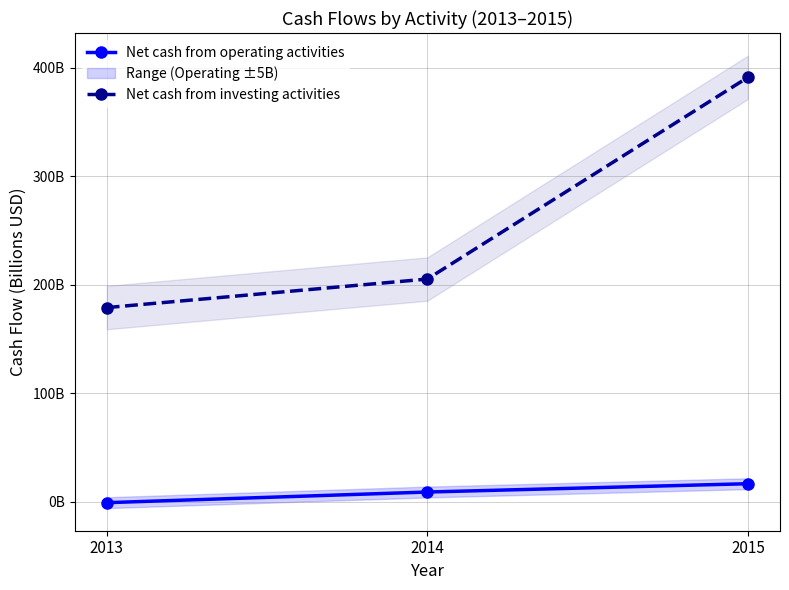

Between 2015 and 2013, which is larger?

2015